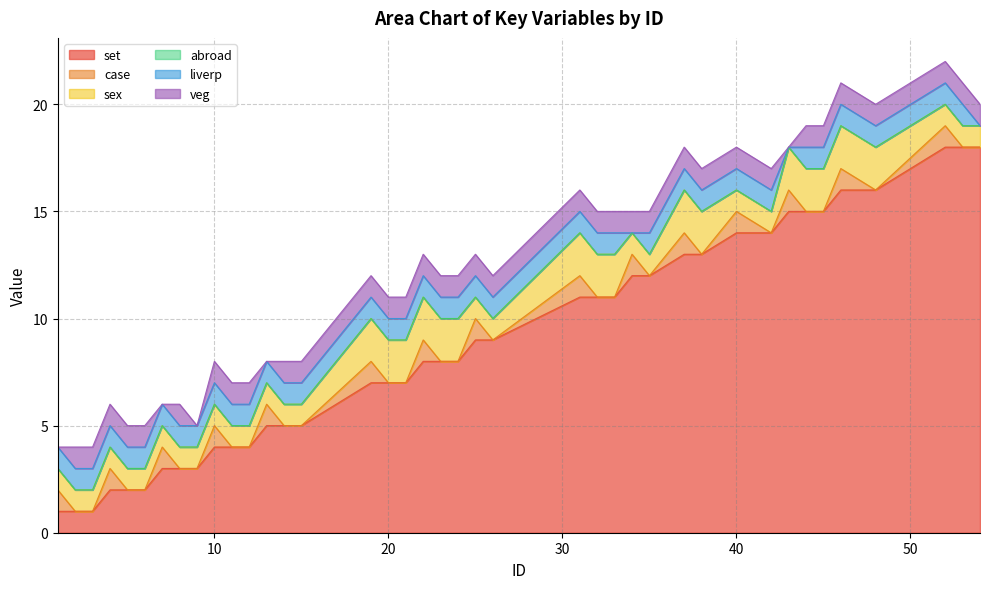

How many categories are shown in the chart?

40